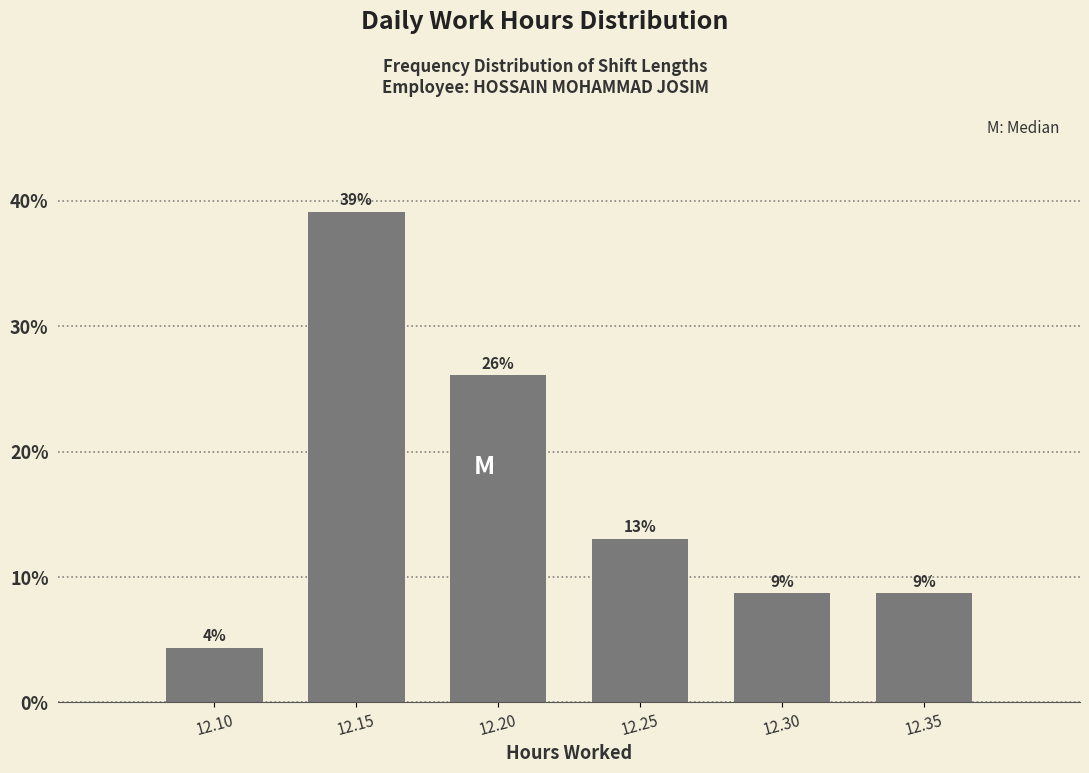

Which has a higher value, 12.20 or 12.30?

12.20